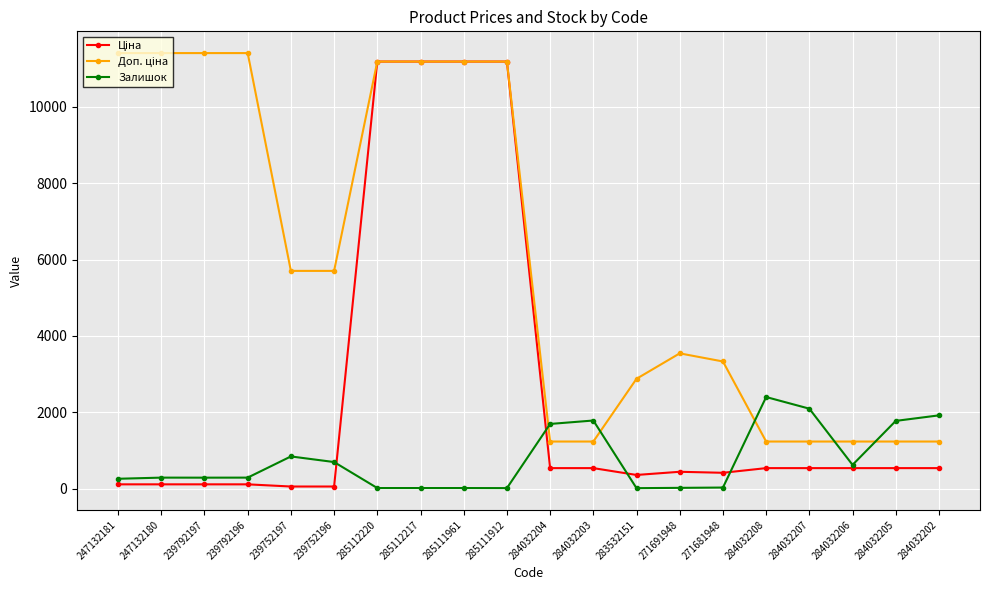

How many distinct data groups are displayed?

3